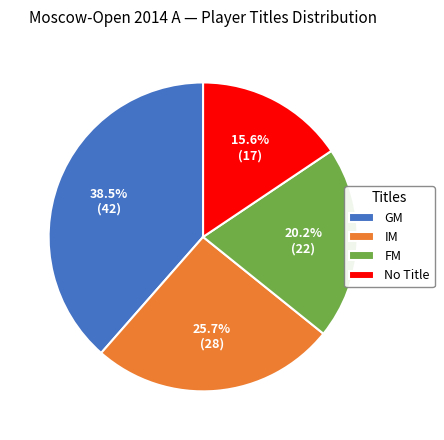

To the nearest percent, what percentage of the pie is FM?

20%